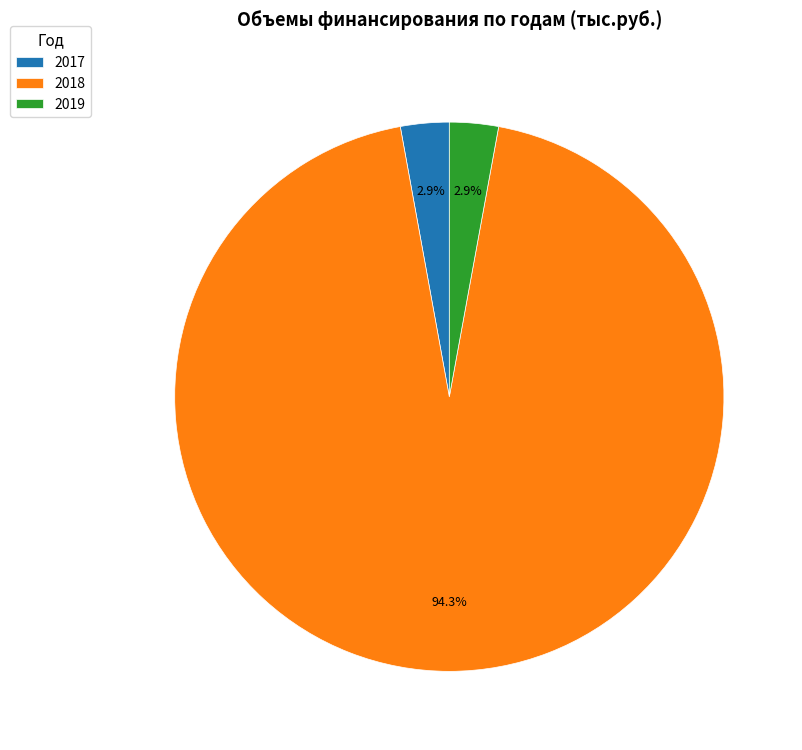

Which category has the biggest portion of the pie?

2018